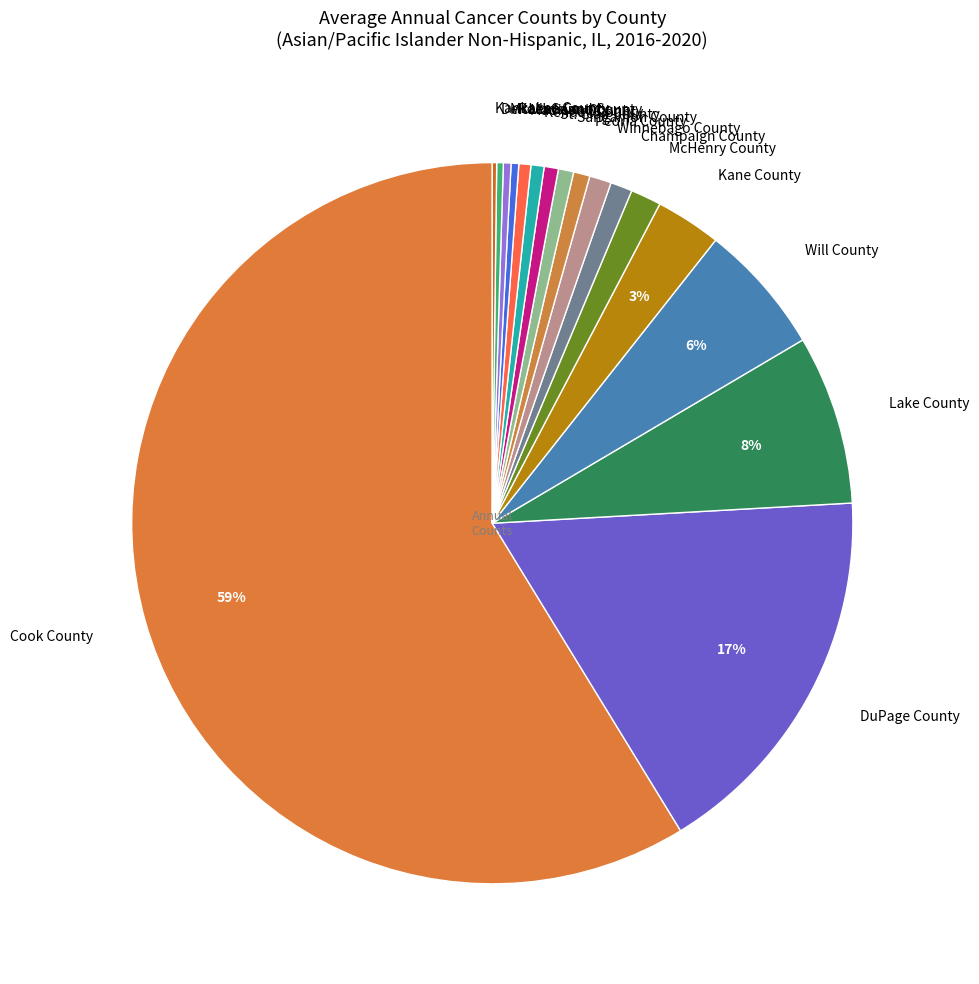

Between Kane County and Will County, which is larger?

Will County